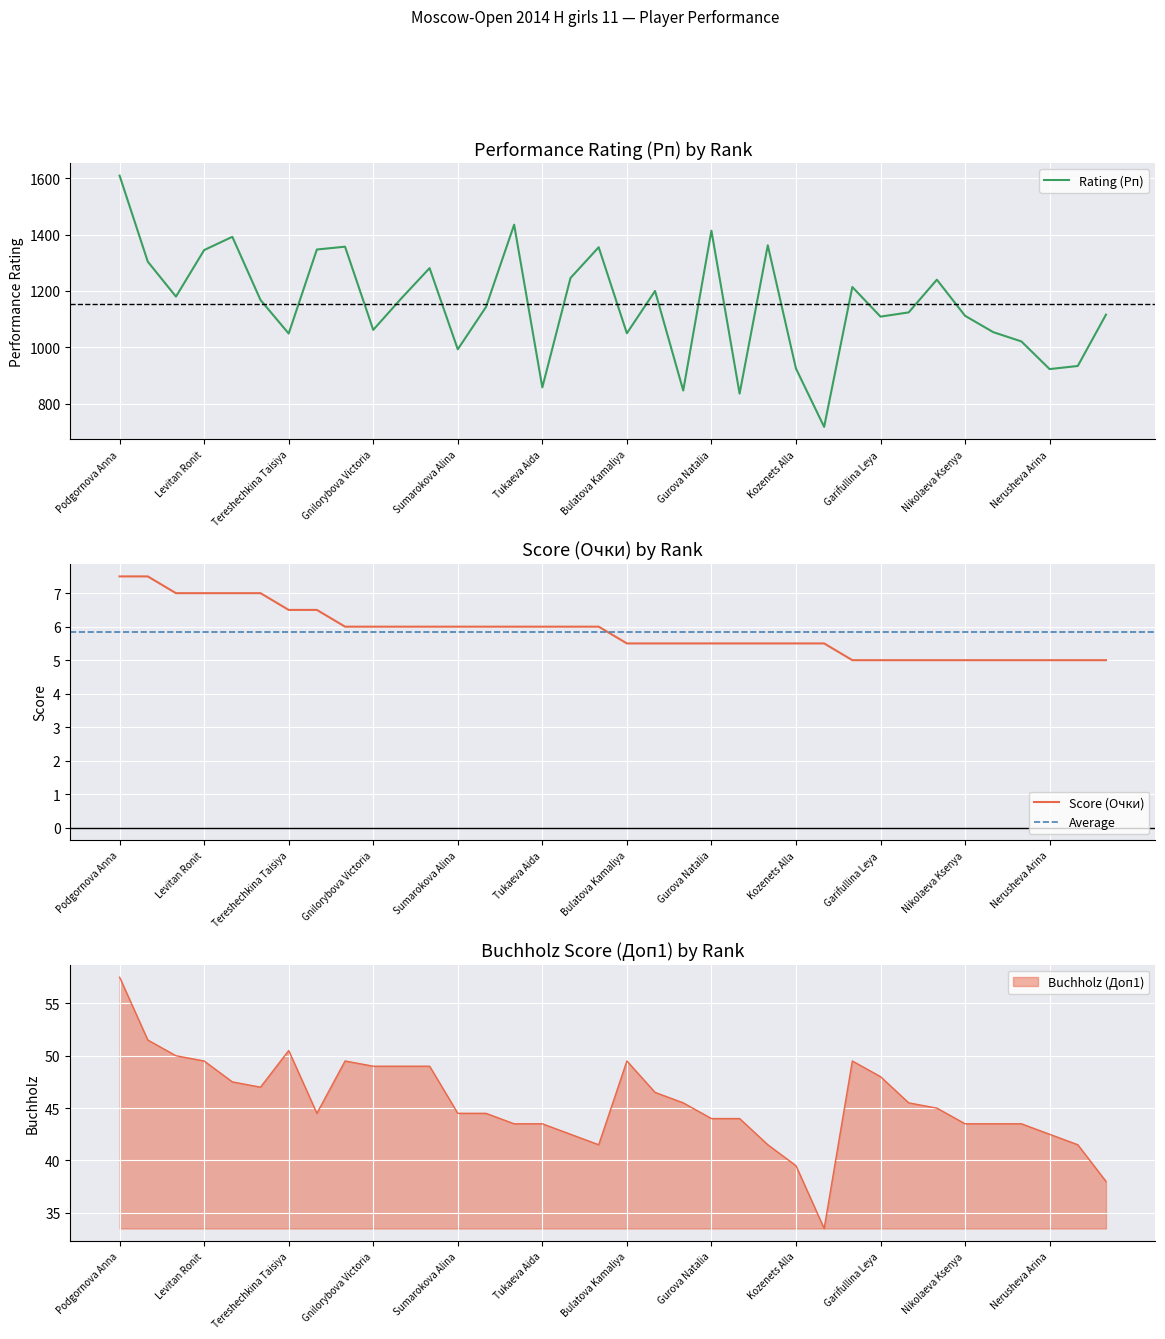

What is the greatest value displayed?

1609.0